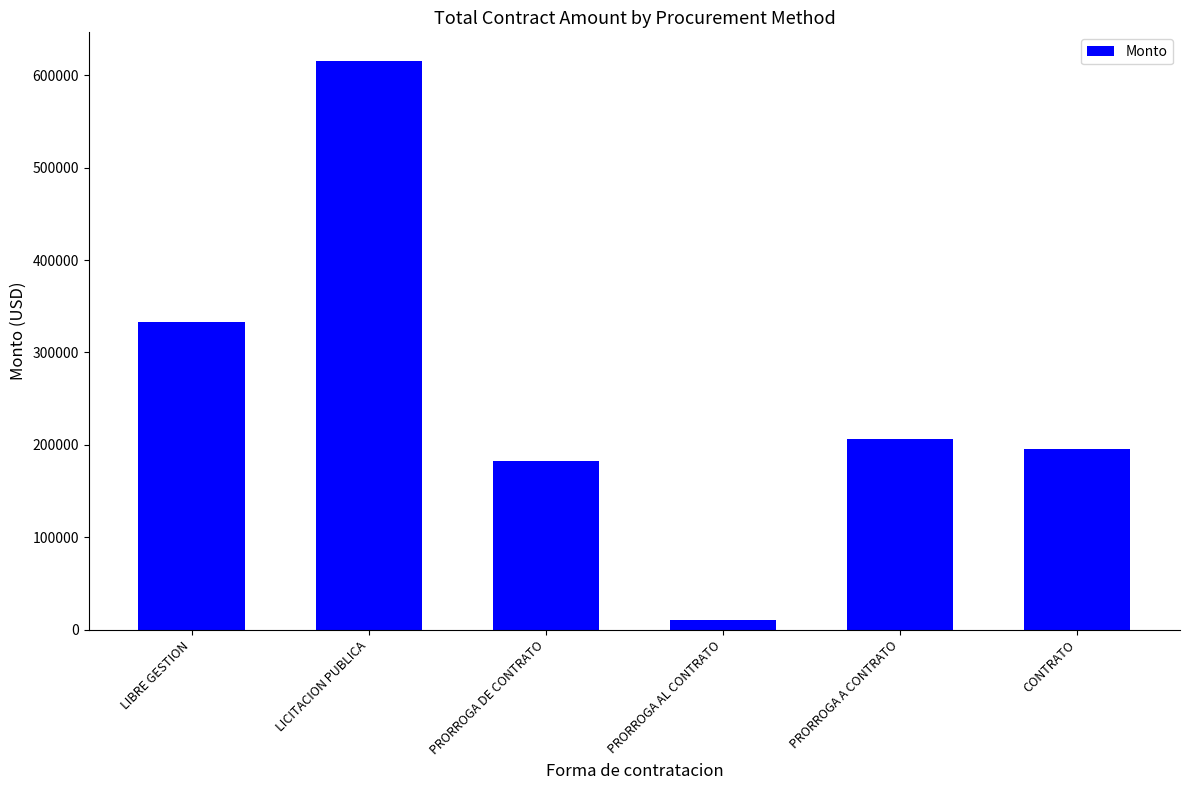

Reading right to left, extract all data points from this chart.

CONTRATO=195359.4	PRORROGA A CONTRATO=206831.1	PRORROGA AL CONTRATO=10671.7	PRORROGA DE CONTRATO=182520.0	LICITACION PUBLICA=615513.5	LIBRE GESTION=333146.0